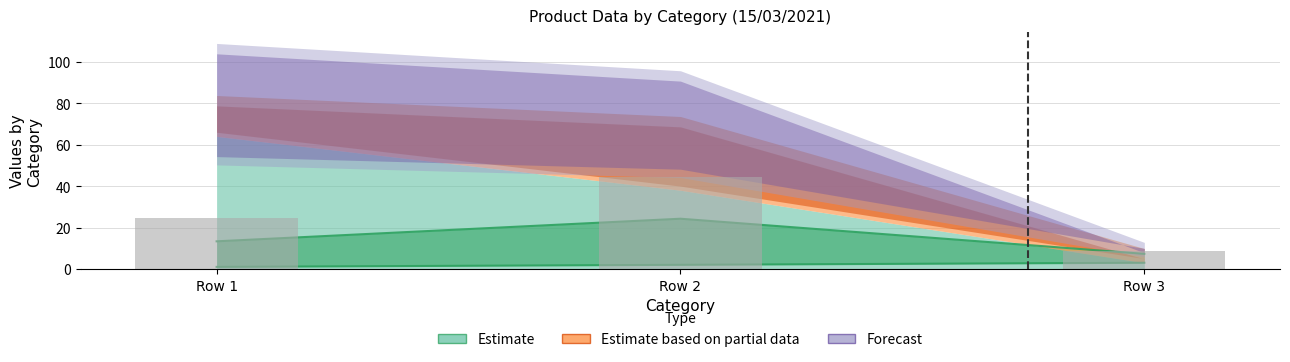

What is the value of the produit_vtgr bar at the 2nd from the left?

44.5